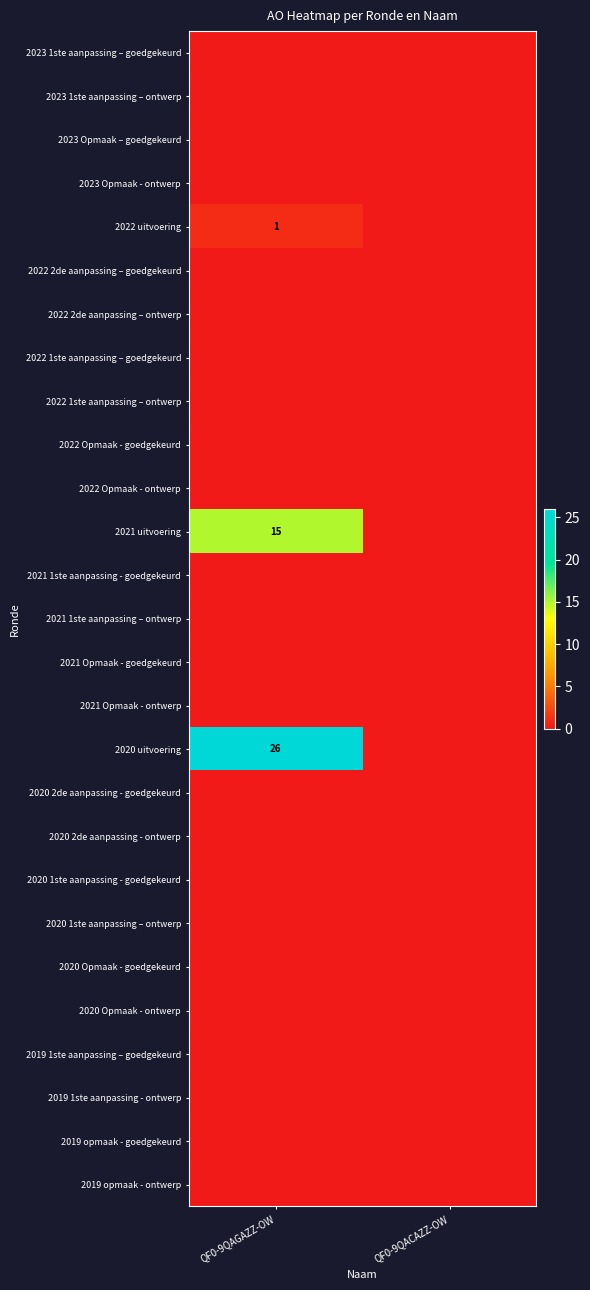

The value of 2021 uitvoering at QF0-9QAGAZZ-OW is 9. True or false?

False